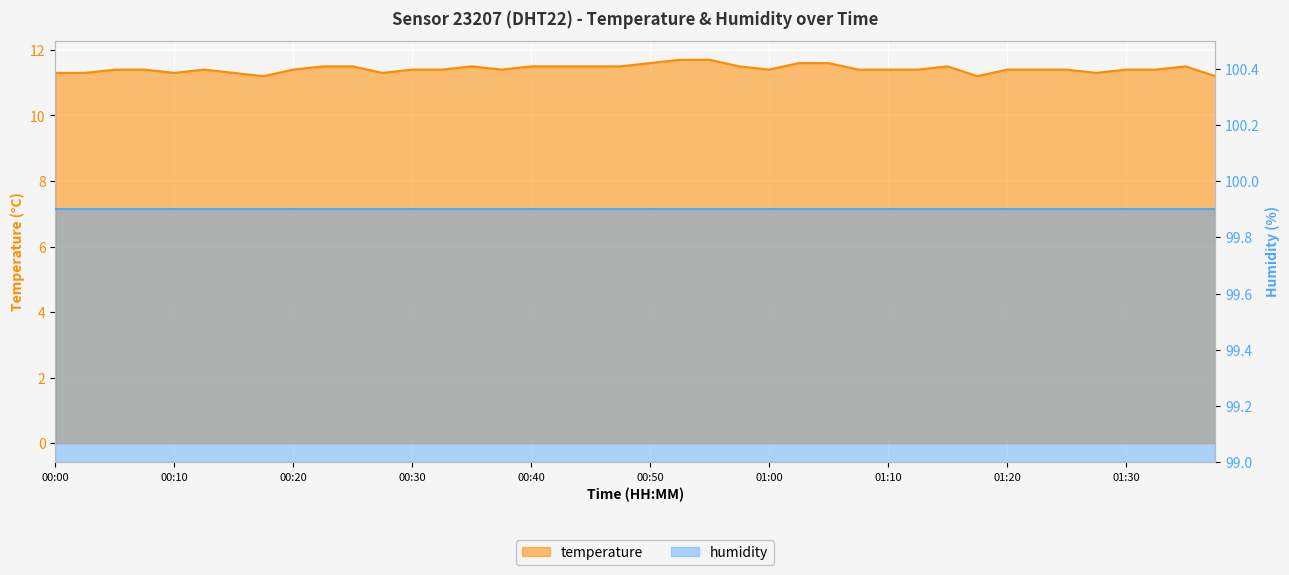

At which category does the chart reach its minimum across all series?

00:17